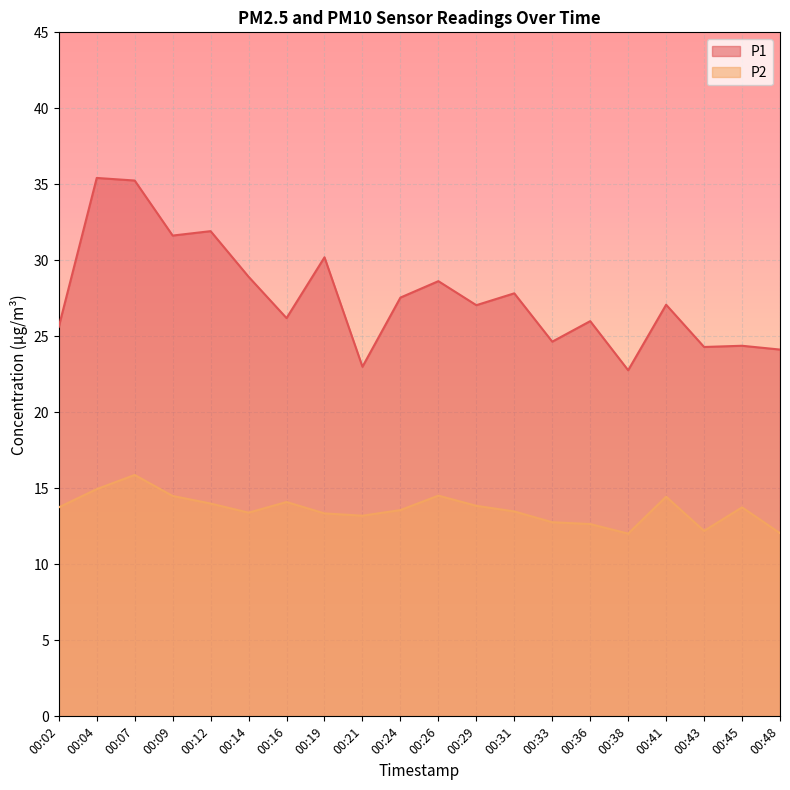

At which label does P2 first exceed 13?

00:02